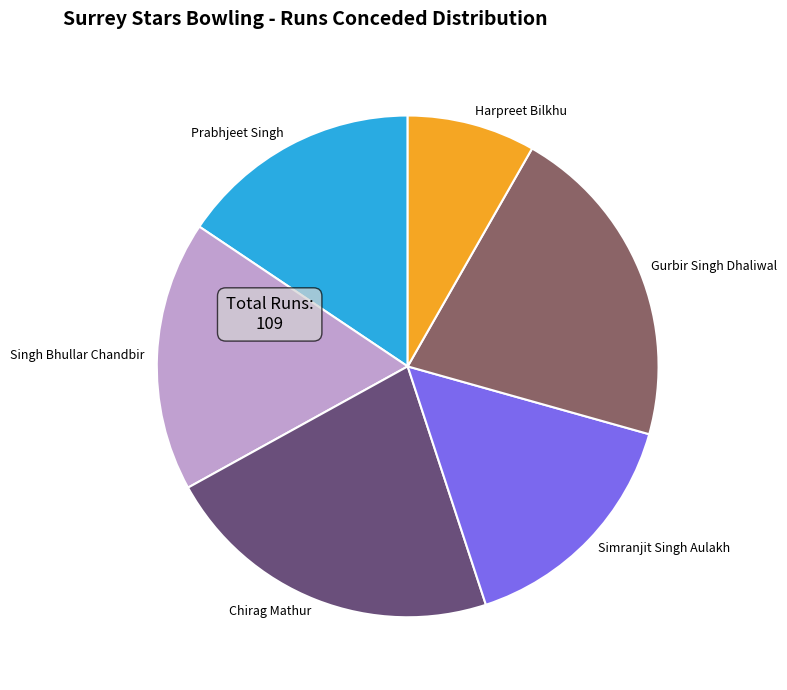

Which has a higher value, Prabhjeet Singh or Harpreet Bilkhu?

Prabhjeet Singh